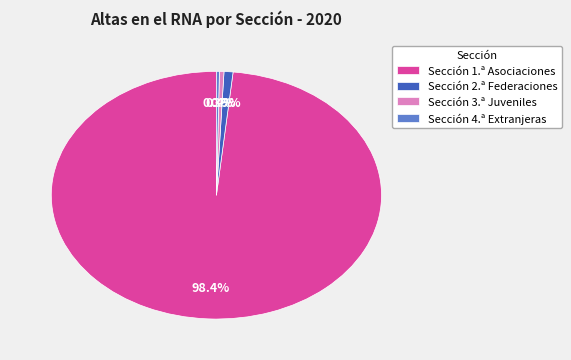

Is the sum of Sección 3.ª Juveniles and Sección 4.ª Extranjeras greater than half?

No